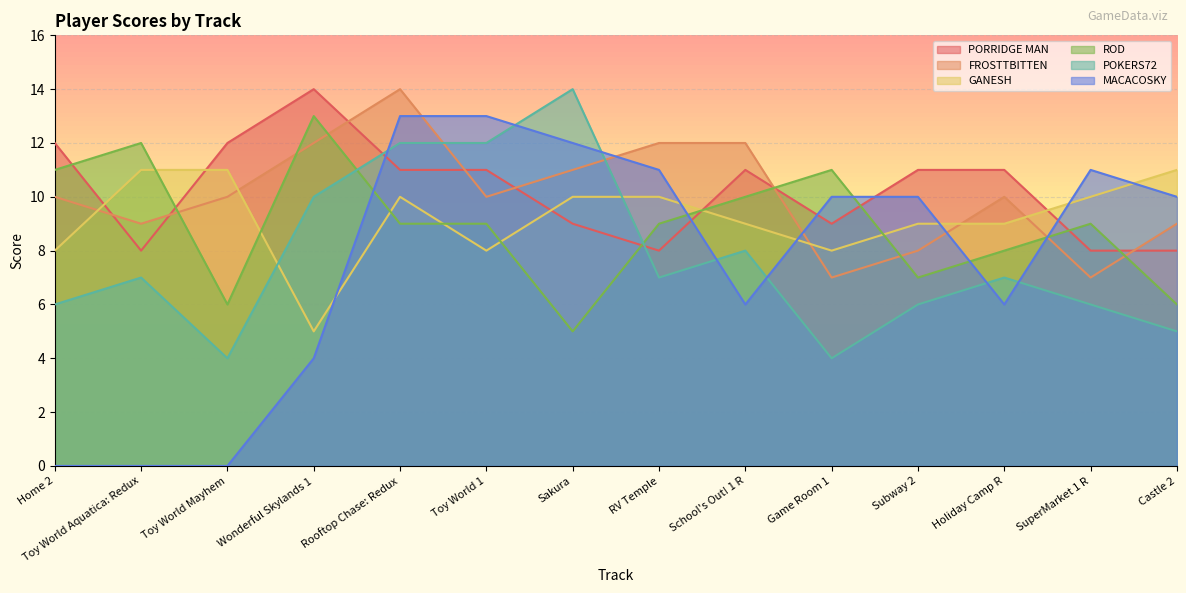

How many lines are shown in the chart?

6